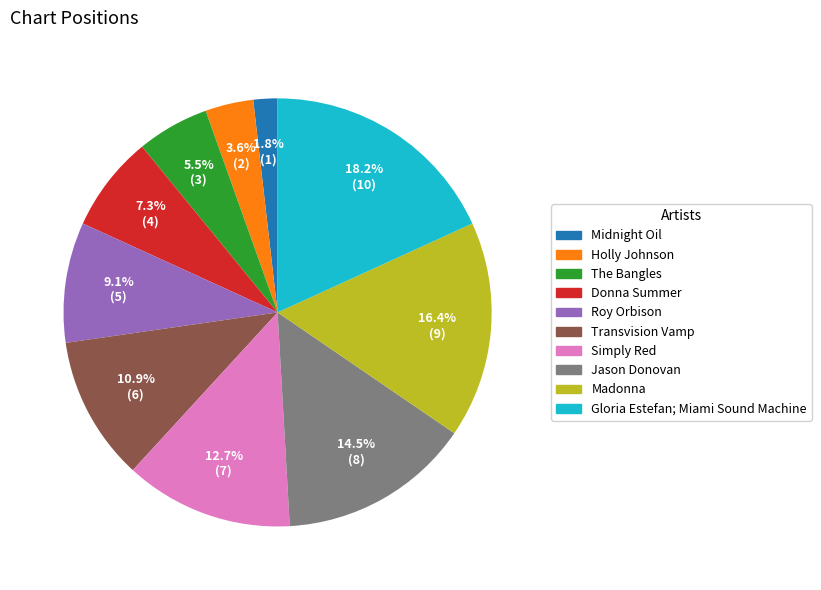

Is it true that Midnight Oil is 2% of the pie?

True